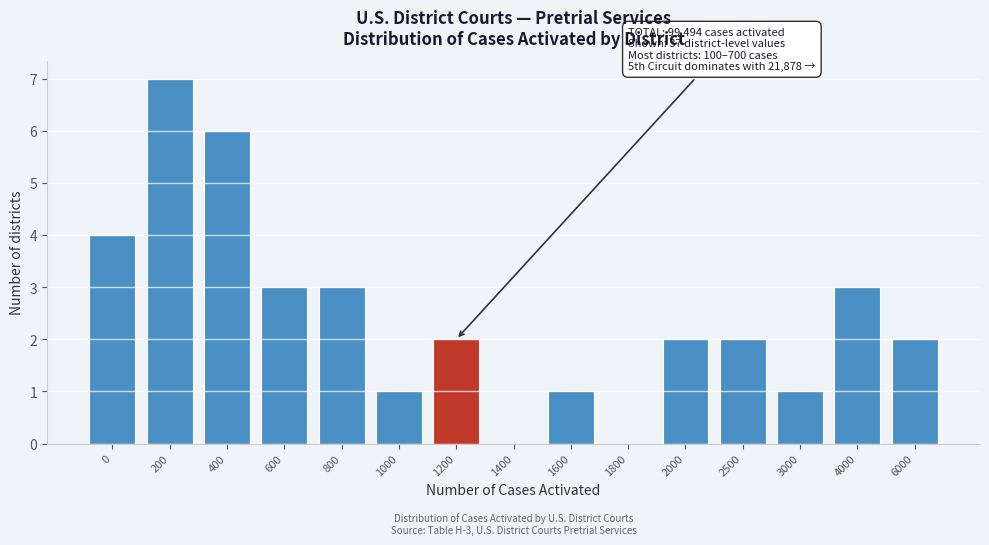

Reading left to right, transcribe all the data shown in this chart.

0=4	200=7	400=6	600=3	800=3	1000=1	1200=2	1400=0	1600=1	1800=0	2000=2	2500=2	3000=1	4000=3	6000=2